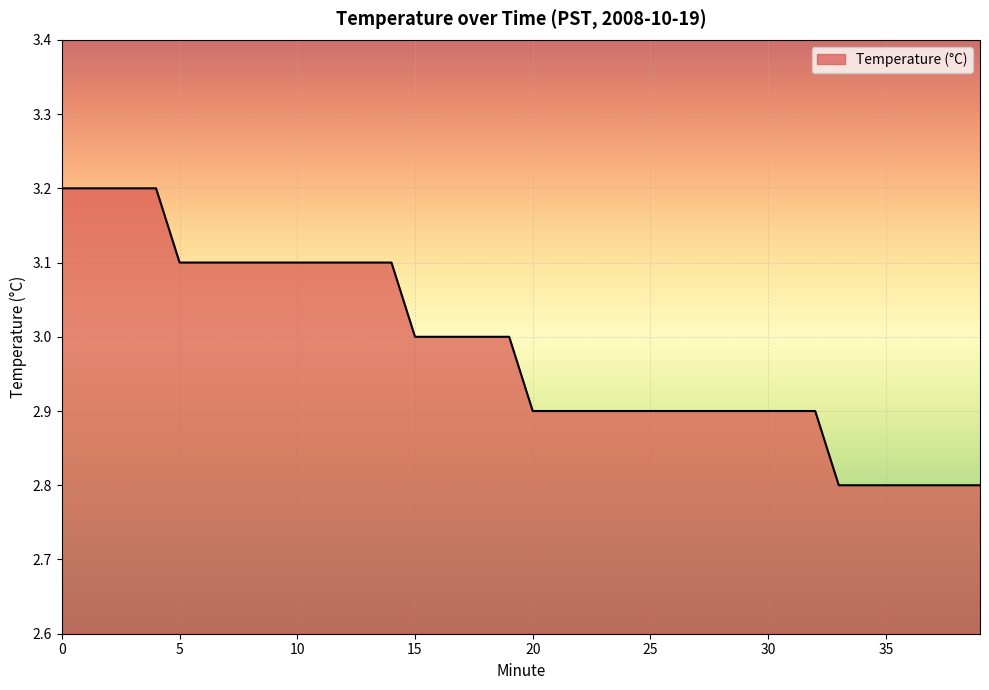

Reading left to right, what are all the values shown in this chart?

3.2	3.2	3.2	3.2	3.2	3.1	3.1	3.1	3.1	3.1	3.1	3.1	3.1	3.1	3.1	3.0	3.0	3.0	3.0	3.0	2.9	2.9	2.9	2.9	2.9	2.9	2.9	2.9	2.9	2.9	2.9	2.9	2.9	2.8	2.8	2.8	2.8	2.8	2.8	2.8